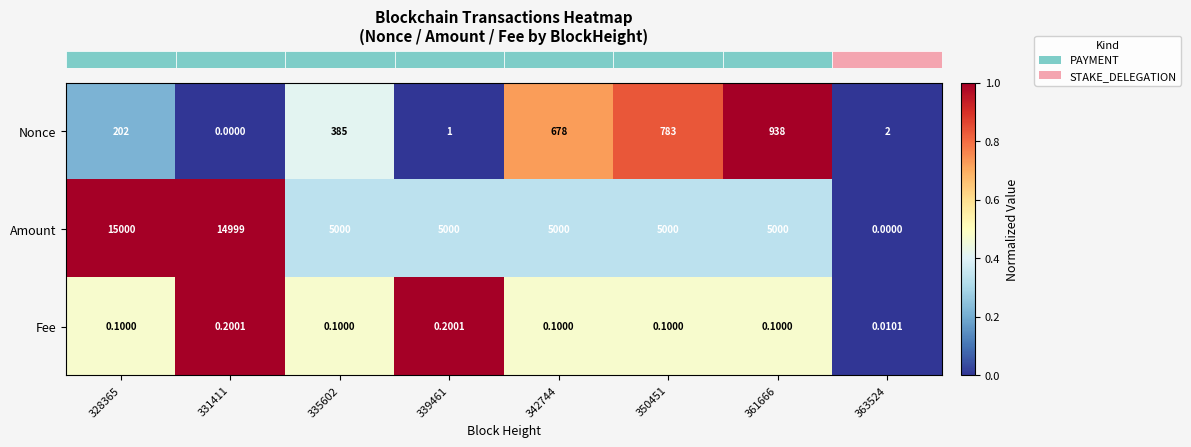

Between 335602 and 339461, which series saw the biggest shift?

Nonce